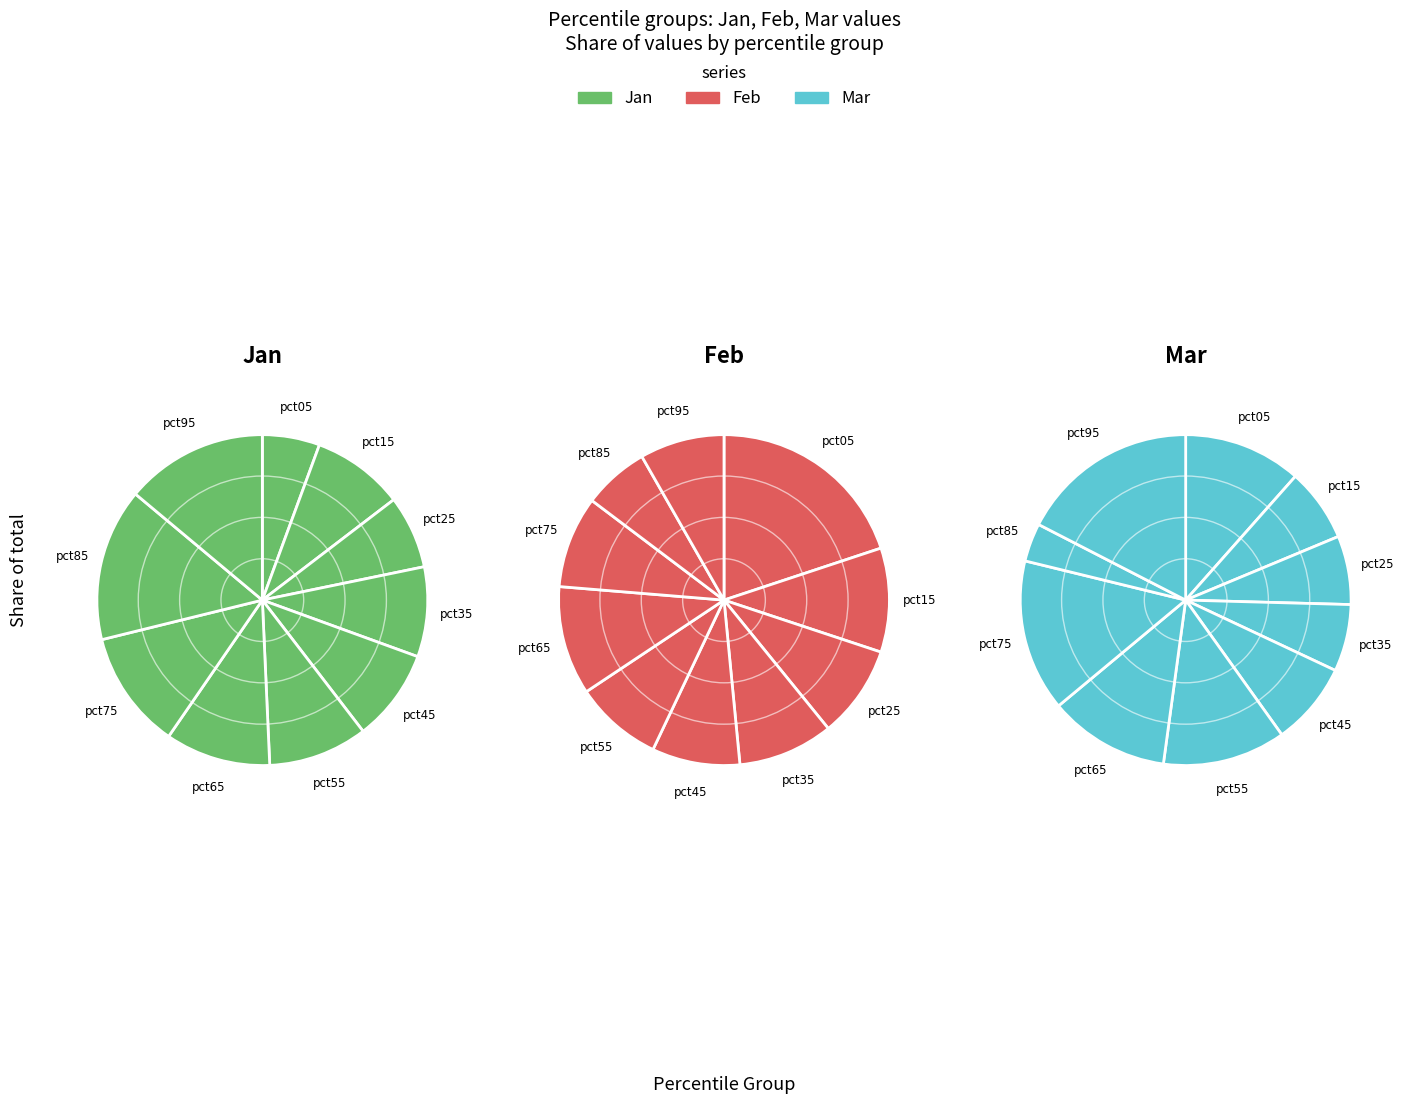

Does any single category account for the majority?

No